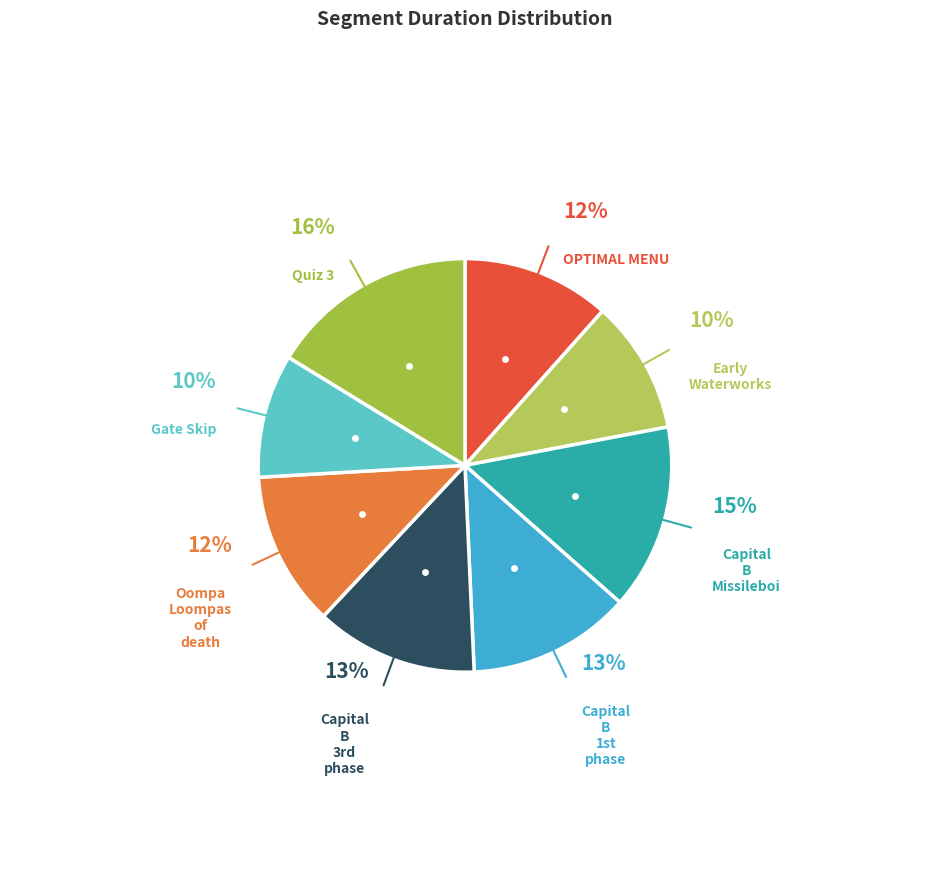

Approximately how many times larger is the value at Oompa Loompas of death compared to Capital B Missileboi?

0.8